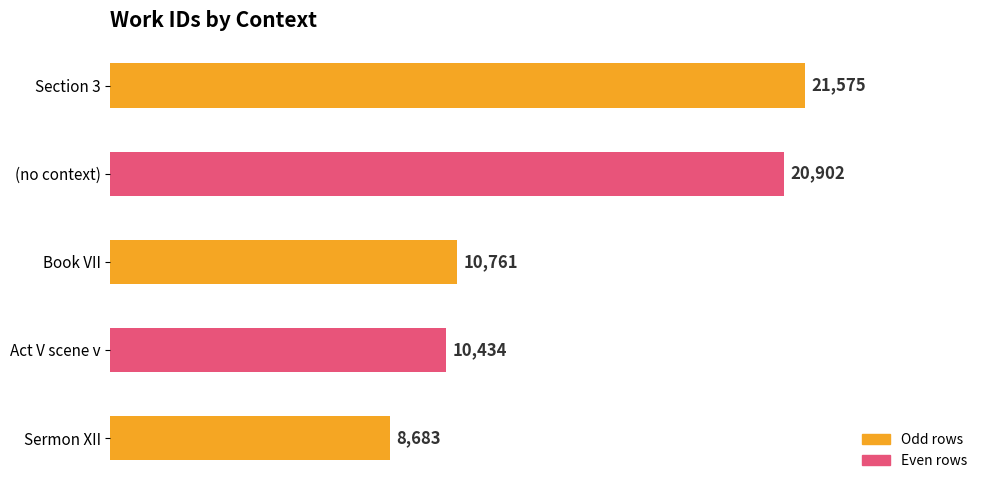

The value at Act V scene v is 10434. True or false?

True